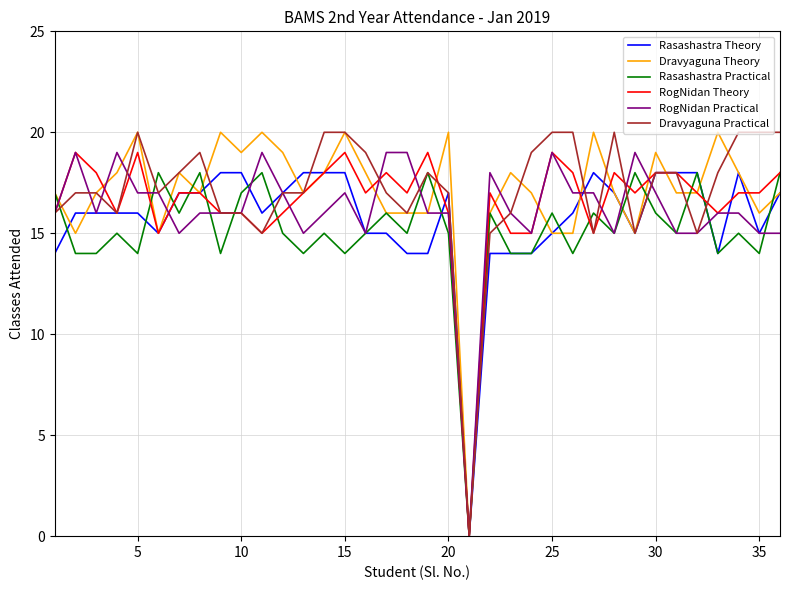

What is the maximum value for Rasashastra Theory?

18